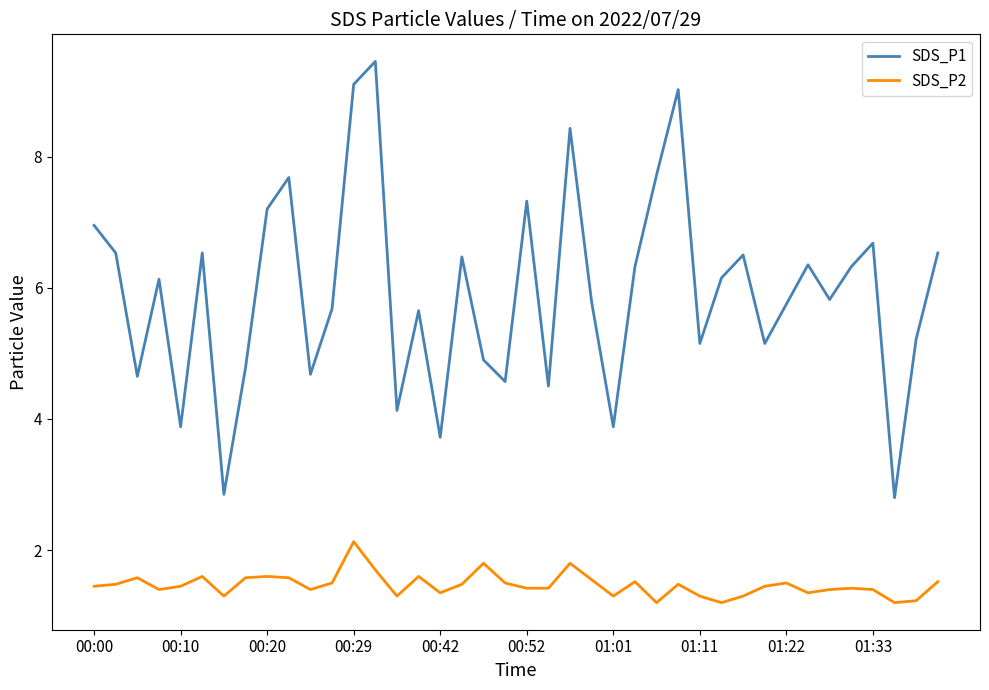

Which series has the largest total across all categories?

SDS_P1